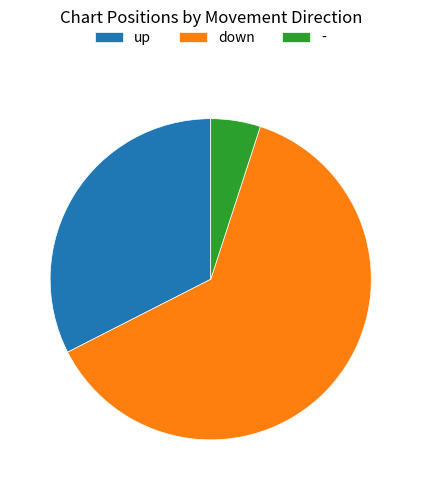

The - slice represents 11% of the pie. True or false?

False